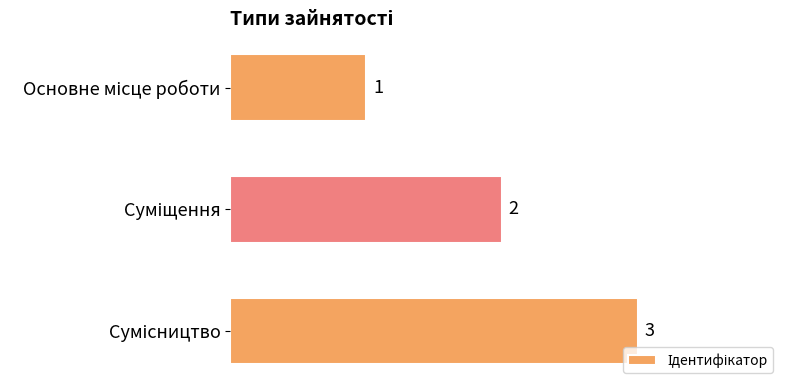

Count the values in the range 1 to 3.

3